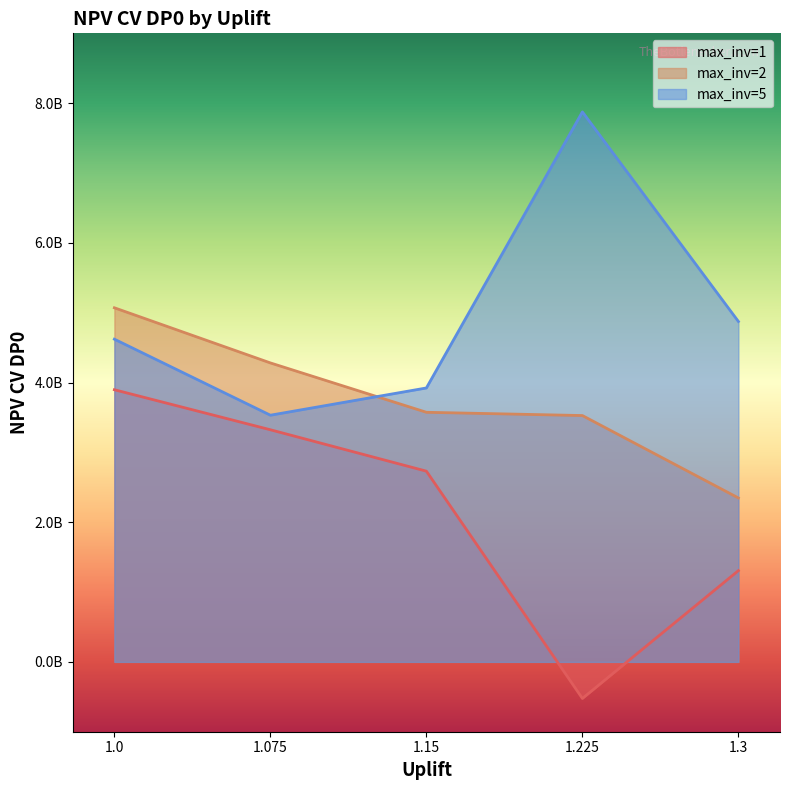

How many lines are shown in the chart?

3